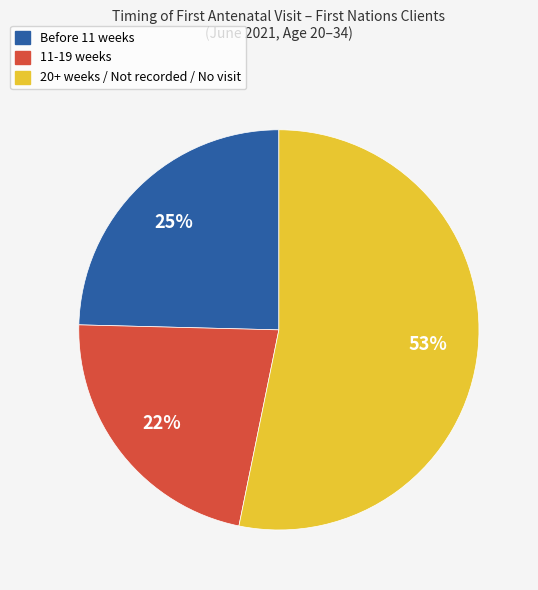

How many slices are in this pie chart?

3